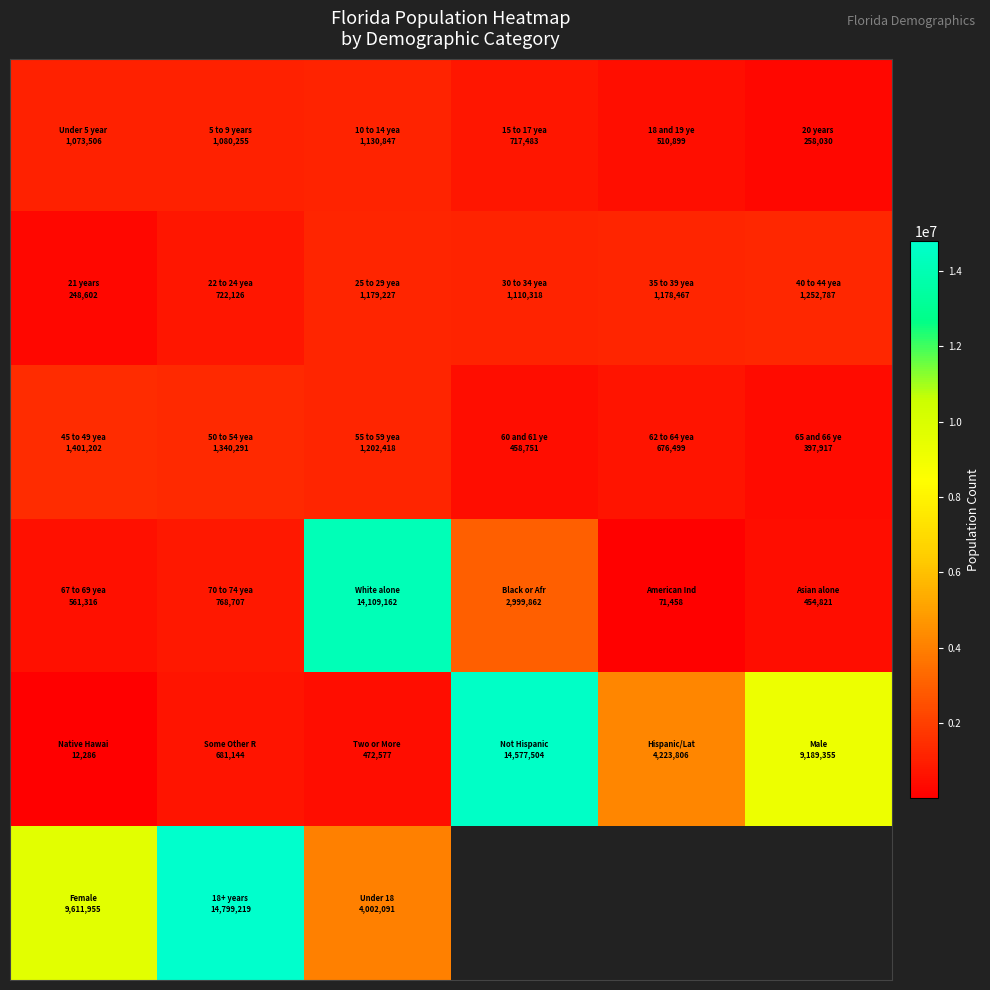

At how many categories does at least one series exceed 12576887?

3